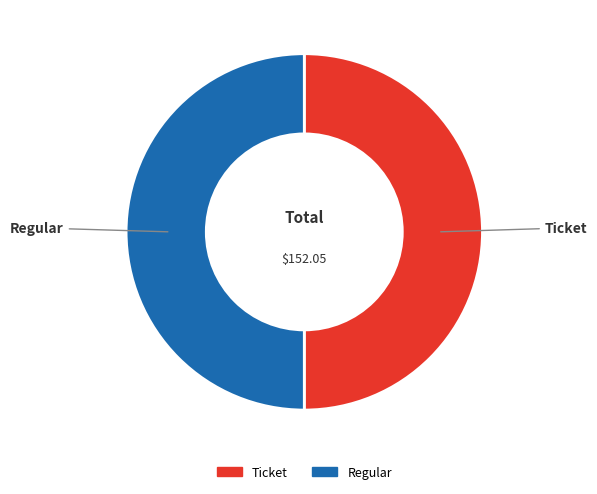

Is the sum of Regular and Ticket greater than half?

Yes